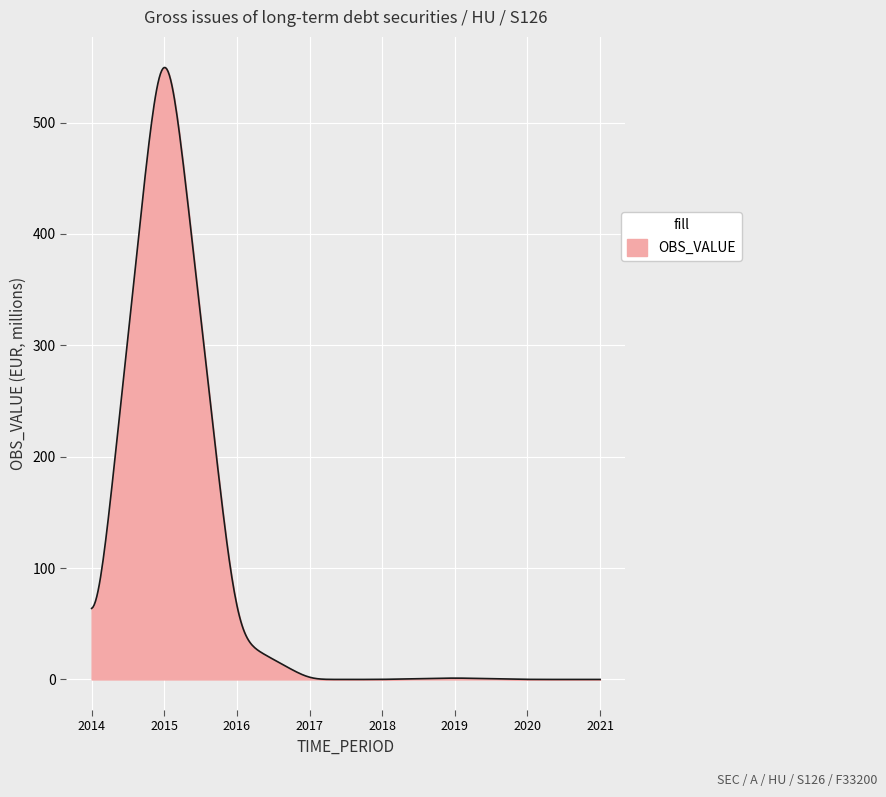

Does the chart have visible grid lines?

Yes